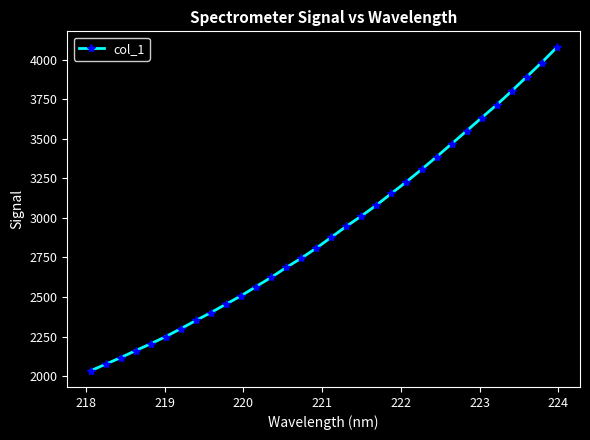

What is the difference between the maximum and minimum values?

2041.5